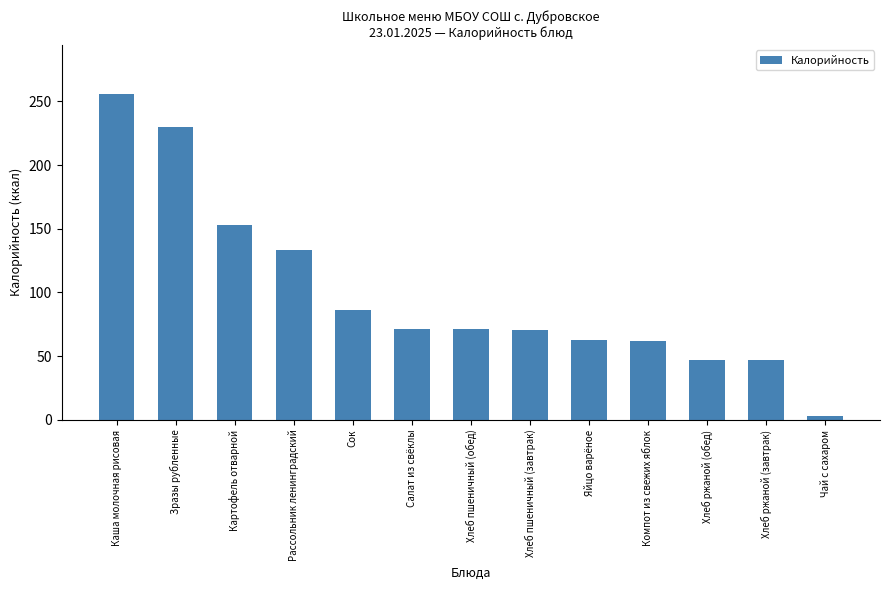

What is the greatest value displayed?

256.0